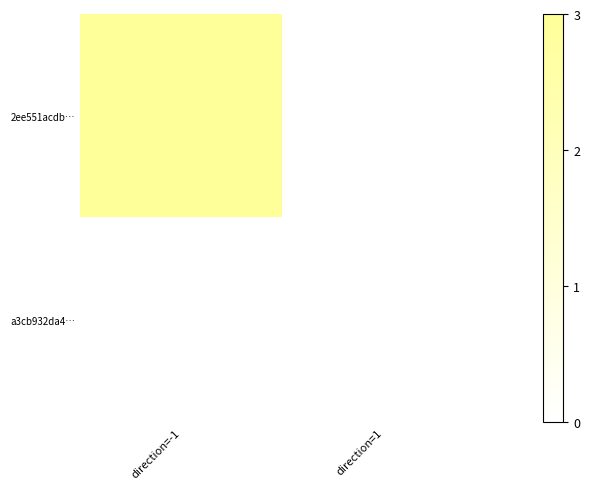

Which series has the largest range (max minus min)?

2ee551acdb…